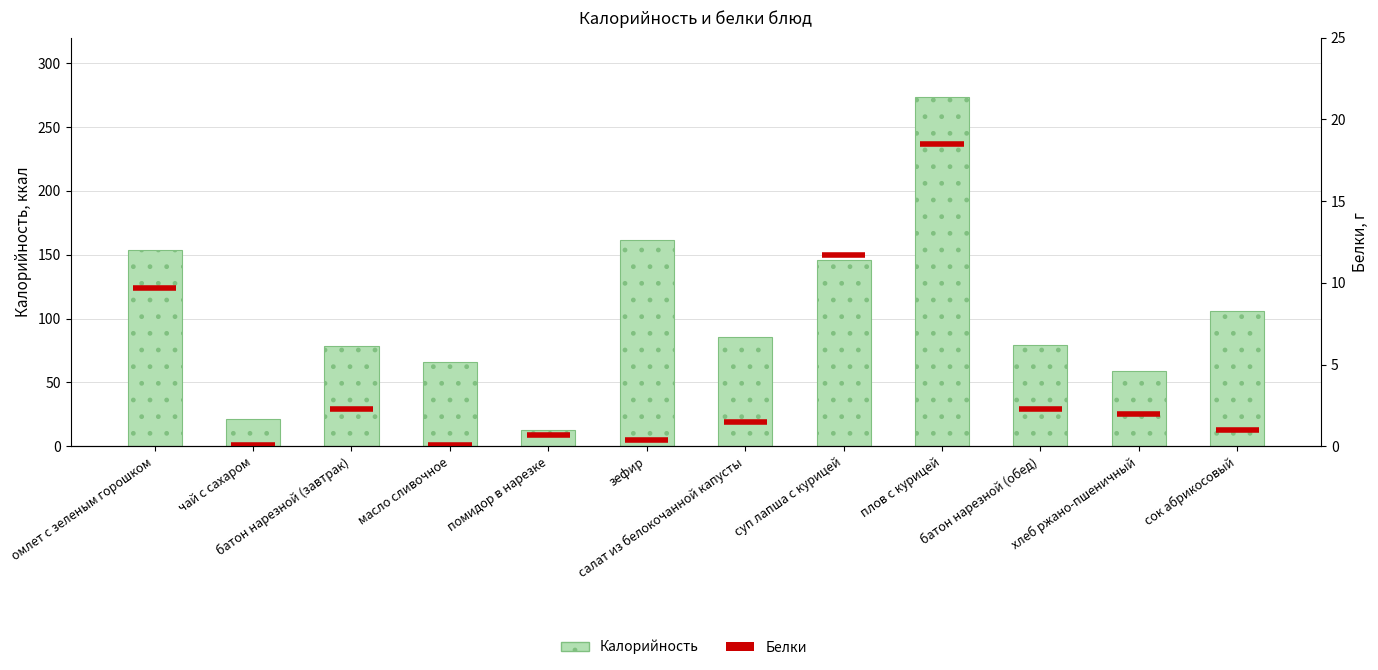

Is it true that the value at помидор в нарезке is 12.8?

True